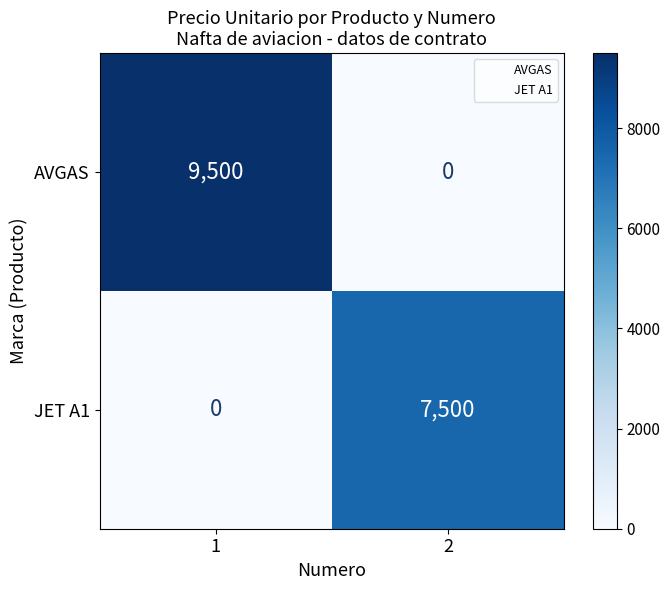

Reading right to left, what are all the values shown in this chart?

AVGAS: 2=0	1=9500
JET A1: 2=7500	1=0